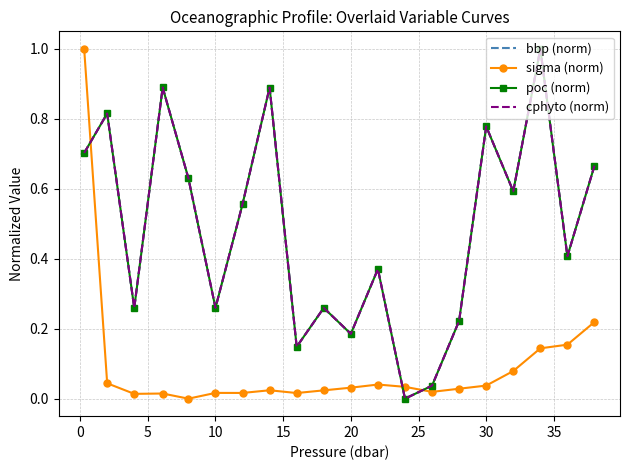

Reading left to right, what are all the values shown in this chart?

bbp (norm): 0.7	0.8	0.3	0.9	0.6	0.3	0.6	0.9	0.1	0.3	0.2	0.4	0.0	0.0	0.2	0.8	0.6	1.0	0.4	0.7
sigma (norm): 1.0	0.0	0.0	0.0	0.0	0.0	0.0	0.0	0.0	0.0	0.0	0.0	0.0	0.0	0.0	0.0	0.1	0.1	0.2	0.2
poc (norm): 0.7	0.8	0.3	0.9	0.6	0.3	0.6	0.9	0.1	0.3	0.2	0.4	0.0	0.0	0.2	0.8	0.6	1.0	0.4	0.7
cphyto (norm): 0.7	0.8	0.3	0.9	0.6	0.3	0.6	0.9	0.1	0.3	0.2	0.4	0.0	0.0	0.2	0.8	0.6	1.0	0.4	0.7